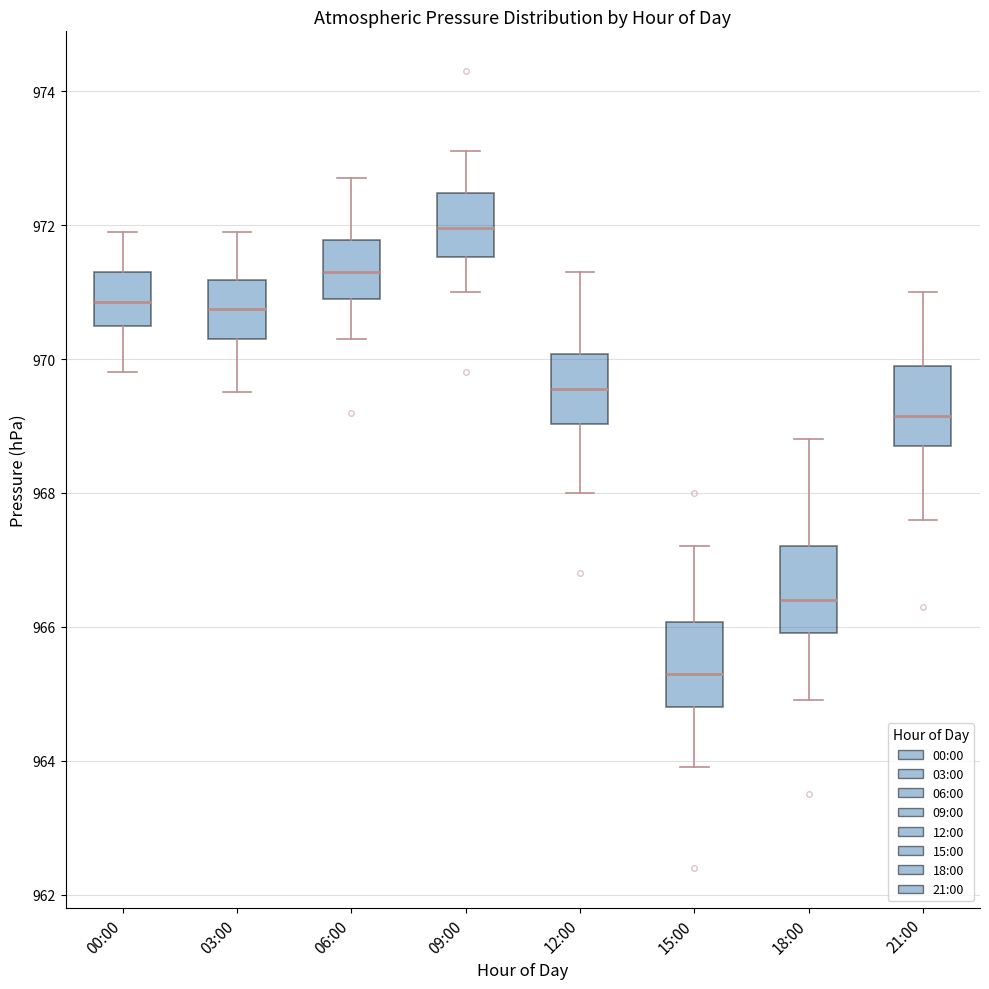

Reading left to right, read every box against the y-axis: the position of its median line, the range the box covers, and the ends of its whiskers. The values are not printed on the chart, so give them approximately, as read against the axis.

00:00: median 970.8, box 970.6 to 971.4, whiskers 969.8 to 972.0
03:00: median 970.8, box 970.4 to 971.2, whiskers 969.6 to 972.0
06:00: median 971.4, box 971.0 to 971.8, whiskers 970.4 to 972.8
09:00: median 972.0, box 971.6 to 972.4, whiskers 971.0 to 973.2
12:00: median 969.6, box 969.0 to 970.0, whiskers 968.0 to 971.4
15:00: median 965.4, box 964.8 to 966.0, whiskers 964.0 to 967.2
18:00: median 966.4, box 966.0 to 967.2, whiskers 965.0 to 968.8
21:00: median 969.2, box 968.8 to 970.0, whiskers 967.6 to 971.0